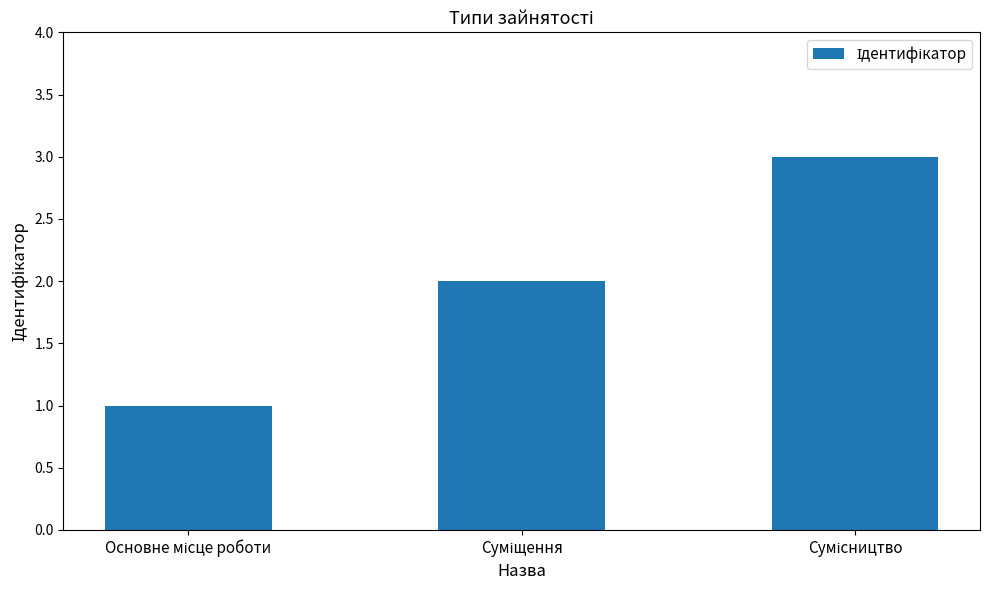

What is the sum of all values?

6